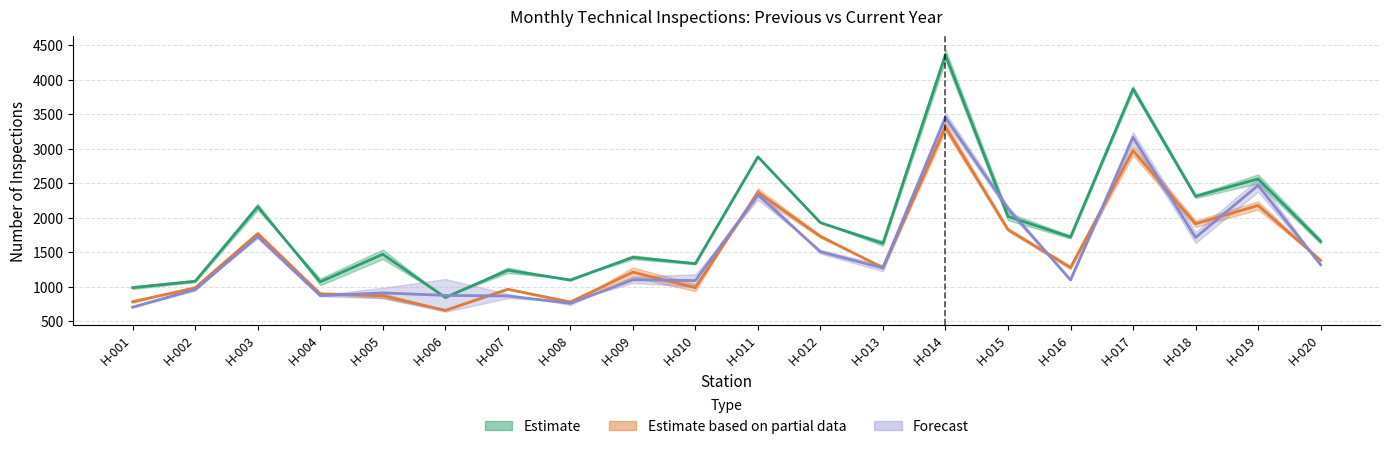

What is the highest value of the kolovoz_preth series?

4356.0